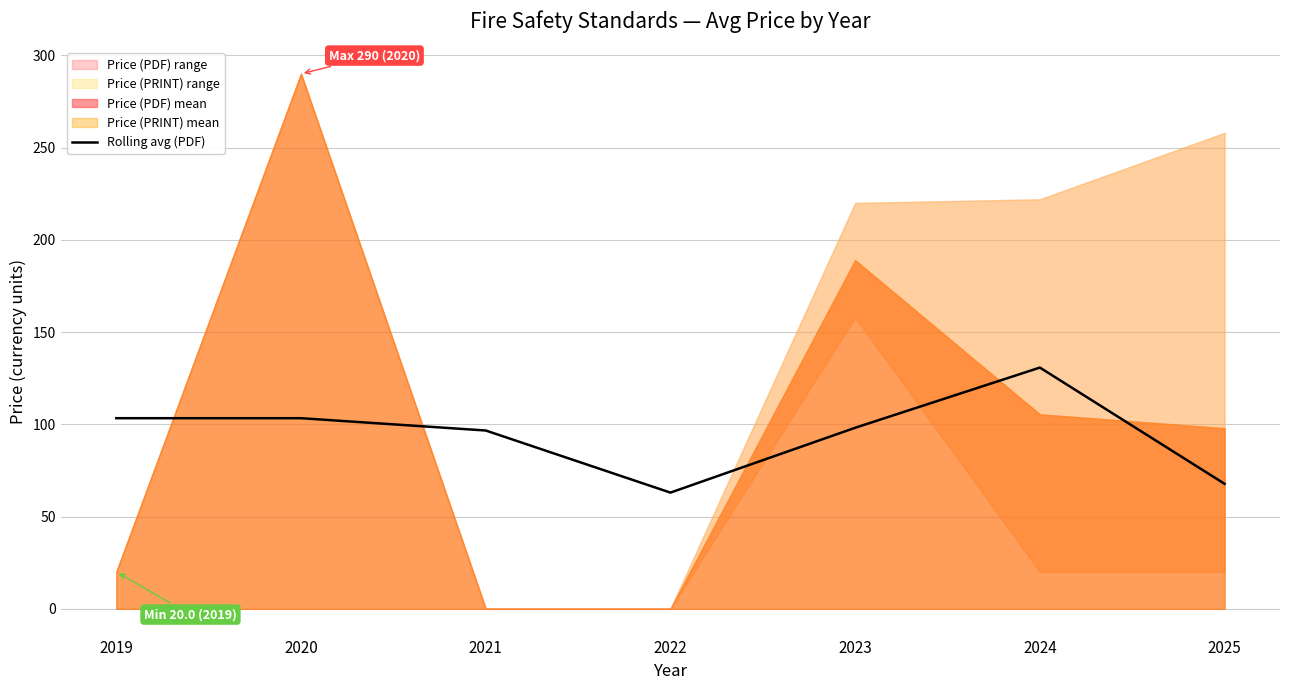

What is the difference between the maximum and minimum values?

67.8